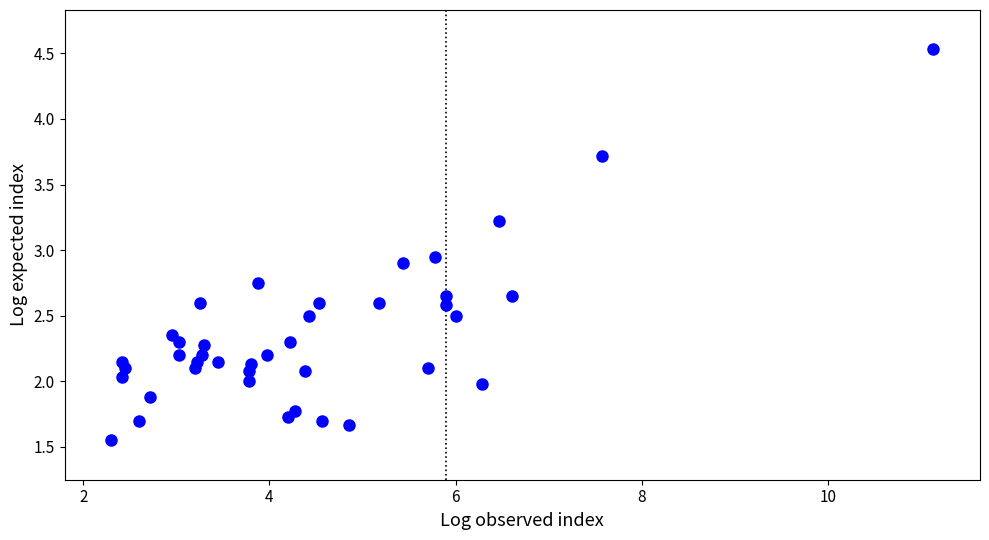

What is the range of X values (max minus min)?

8.8